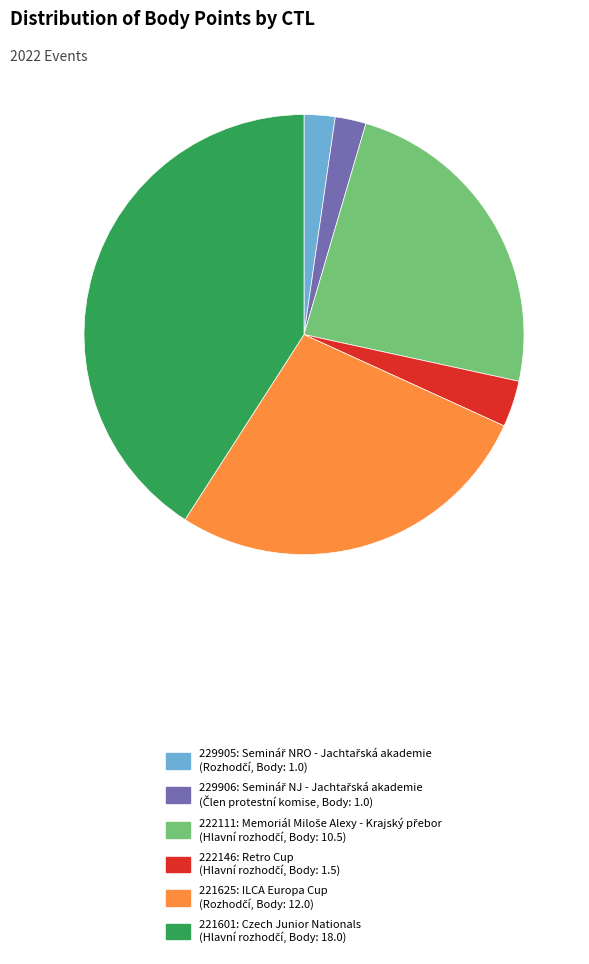

Does 222111 represent more than half of the total?

No